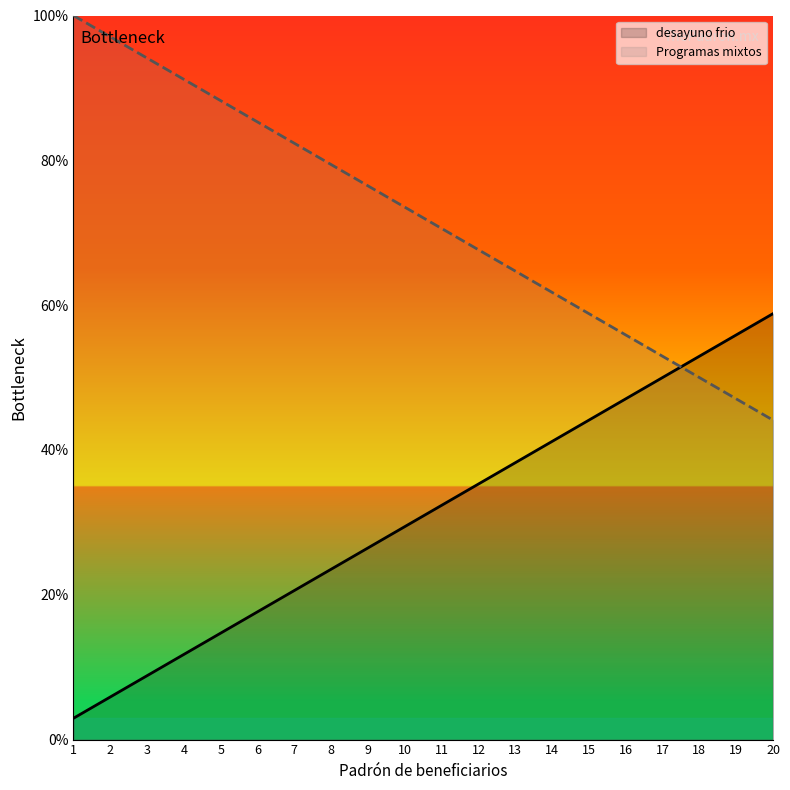

At how many categories does at least one series exceed 72?

10